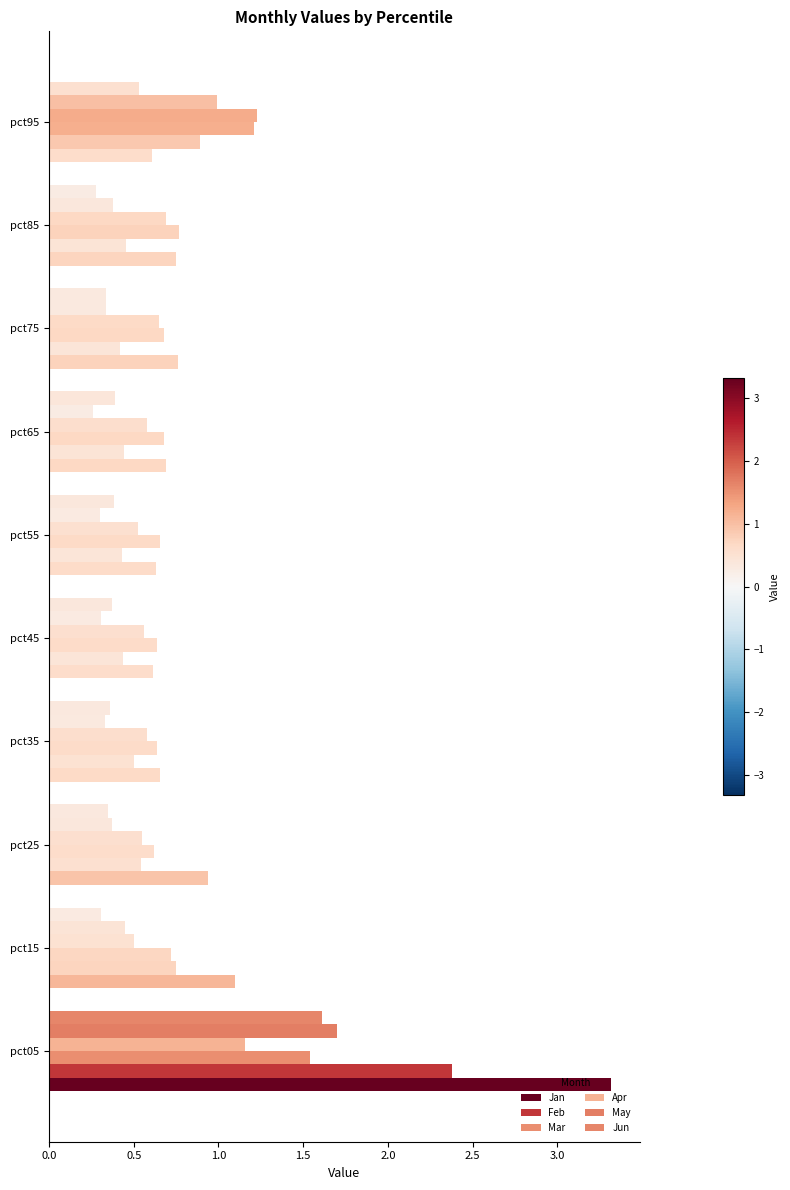

What position from the left is 9?

10